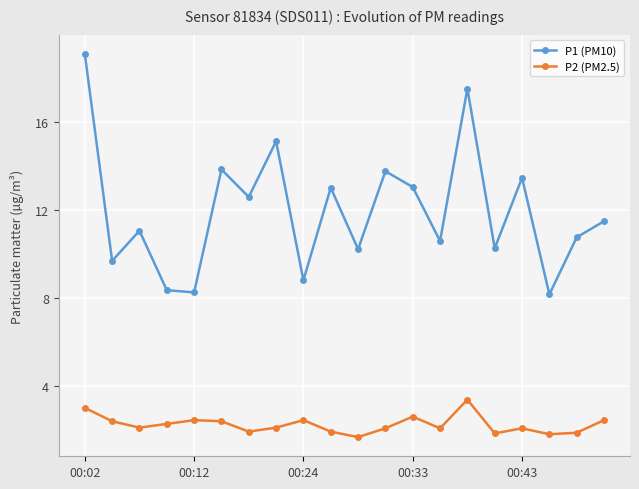

Which series has the widest spread of values?

P1 (PM10)